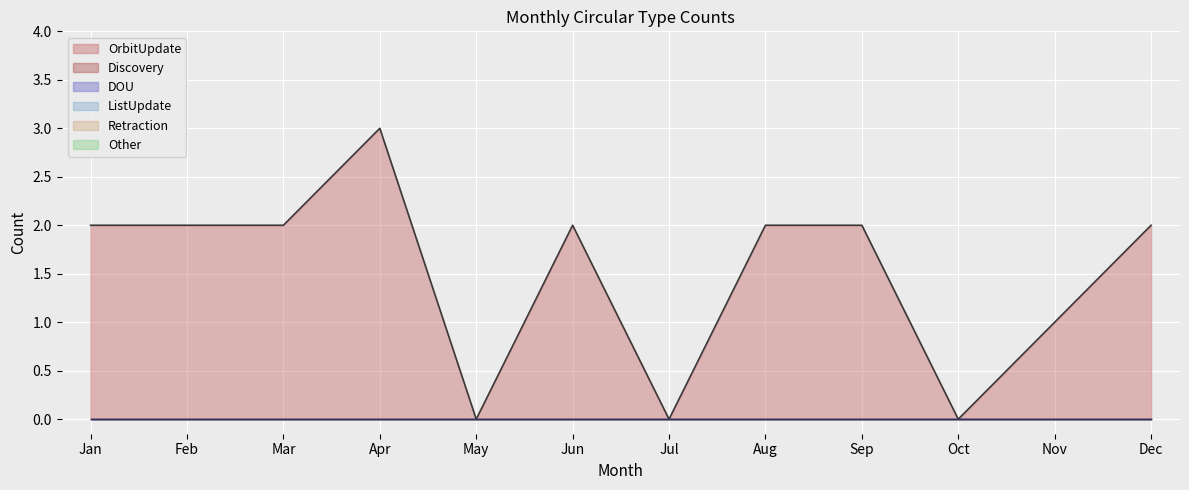

Between Jan and Jun, which series saw the biggest shift?

OrbitUpdate